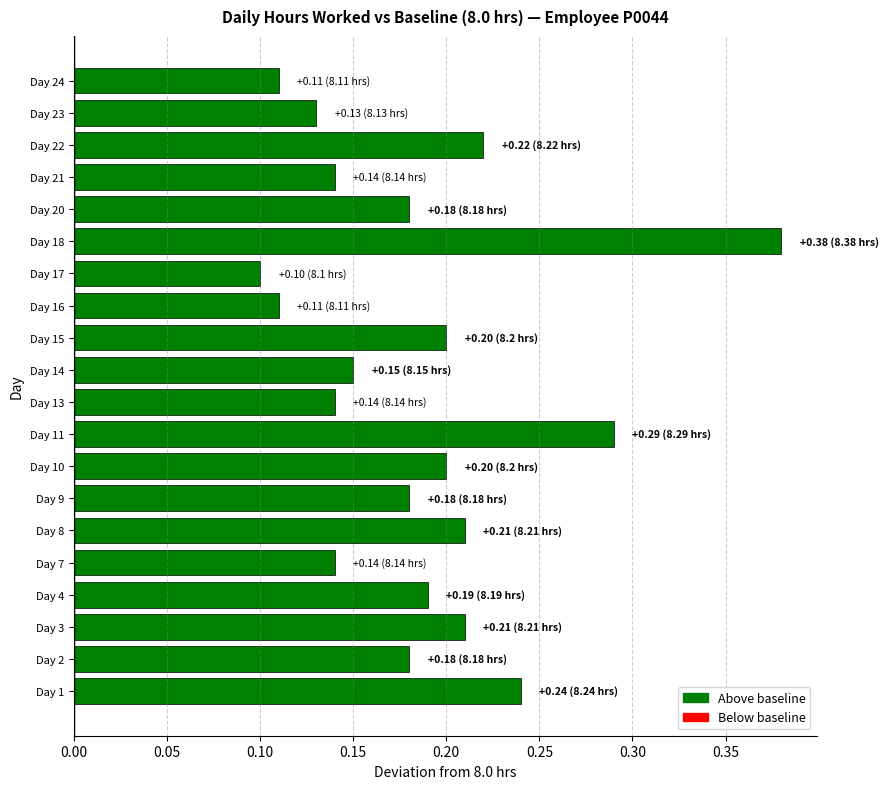

Which category has the highest value across all series?

Day 18